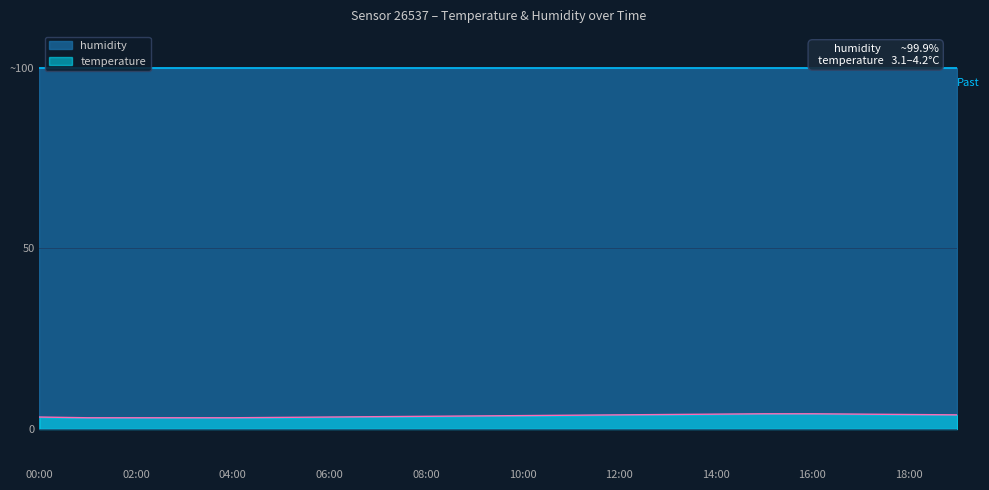

What is the difference between the maximum and minimum values?

1.1